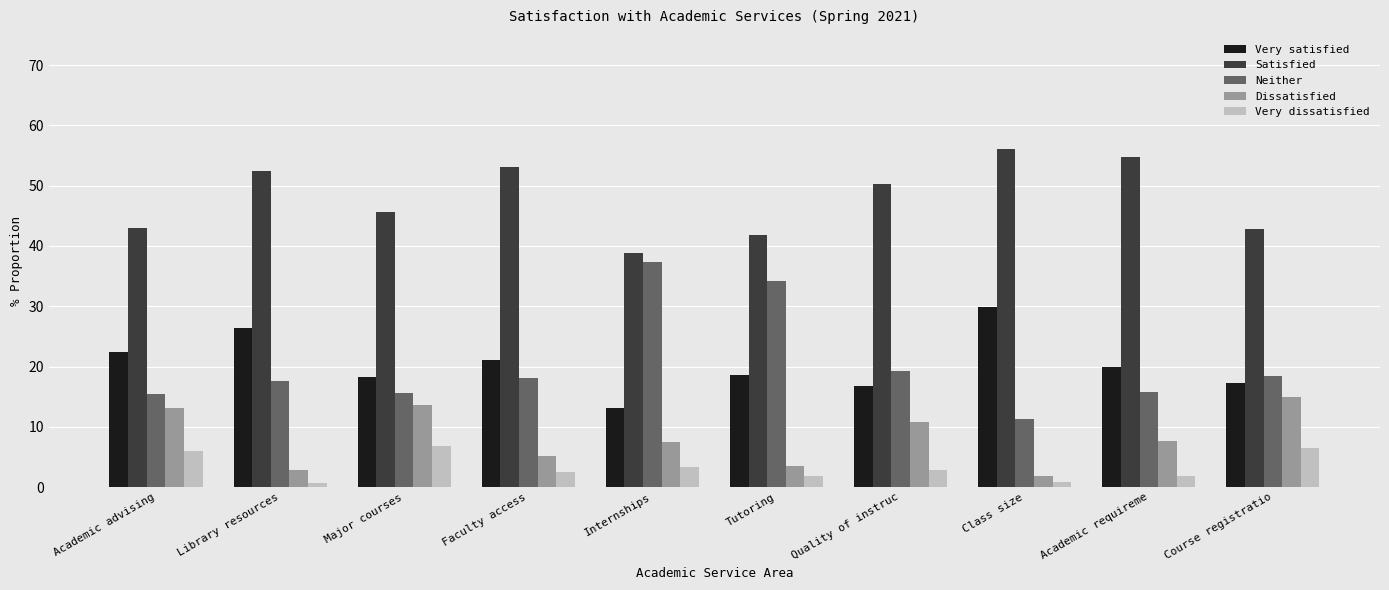

At which label does Very satisfied first exceed 19?

Academic advising